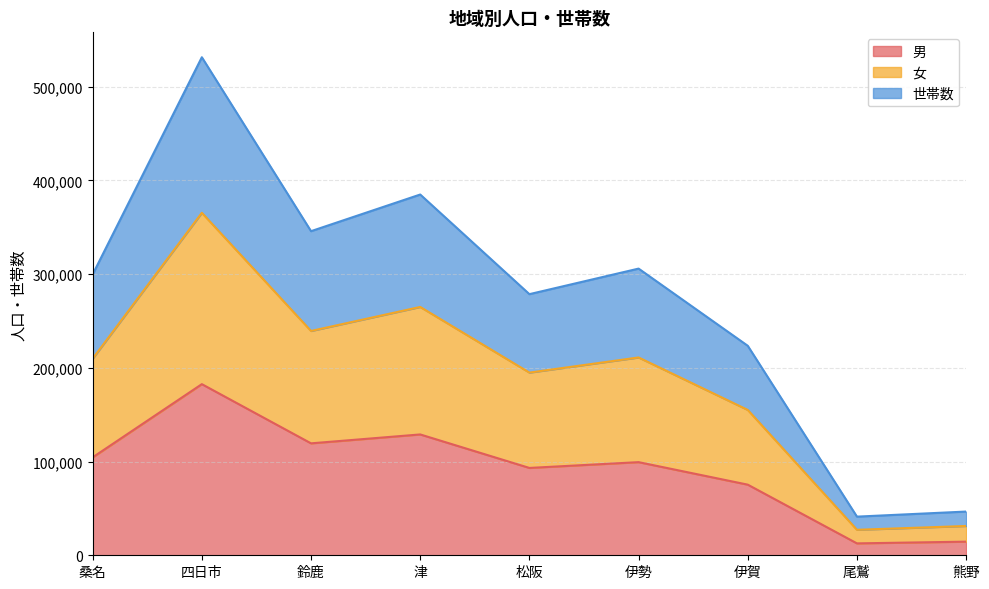

What is the minimum value for 男?

12702